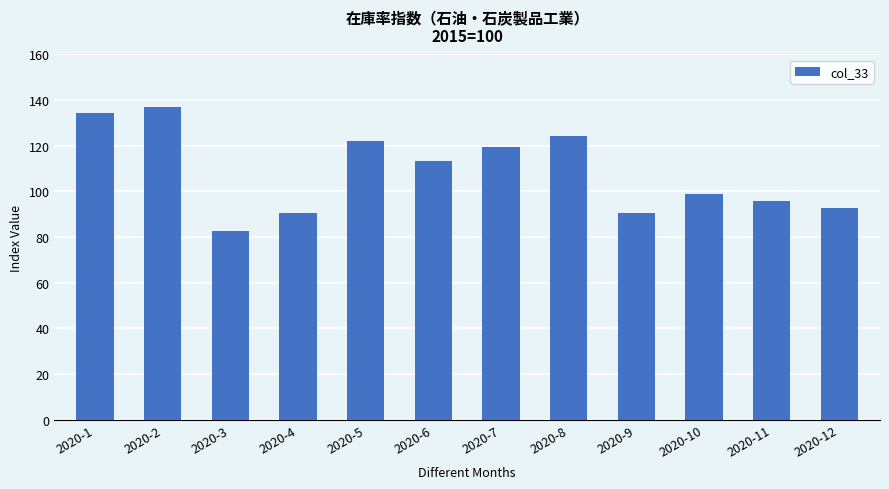

Where is the data nearest to the value 109?

2020-6